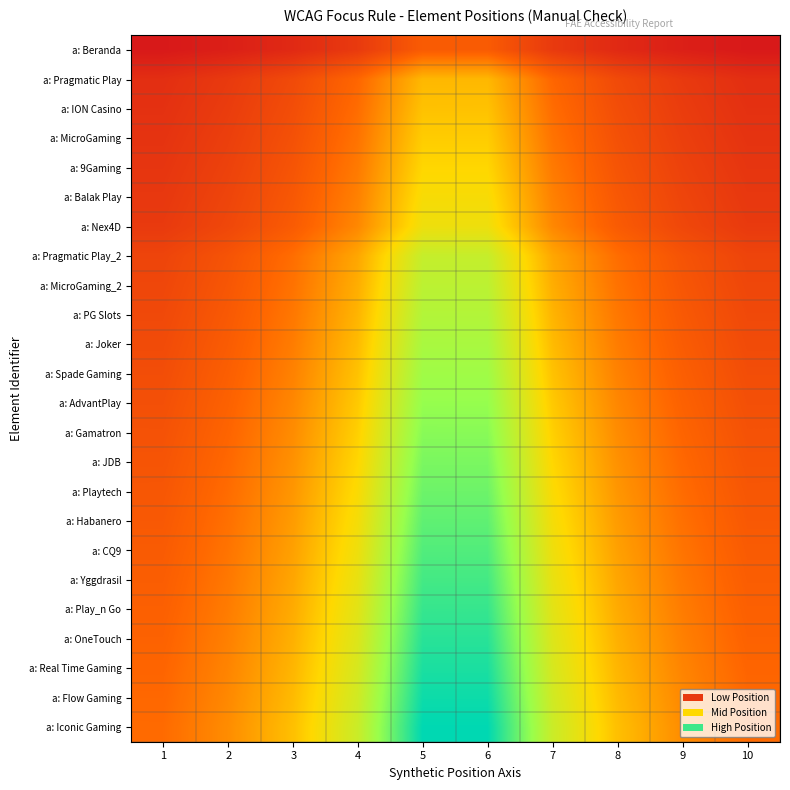

Between 1 and 2, which series saw the biggest shift?

a: Iconic Gaming